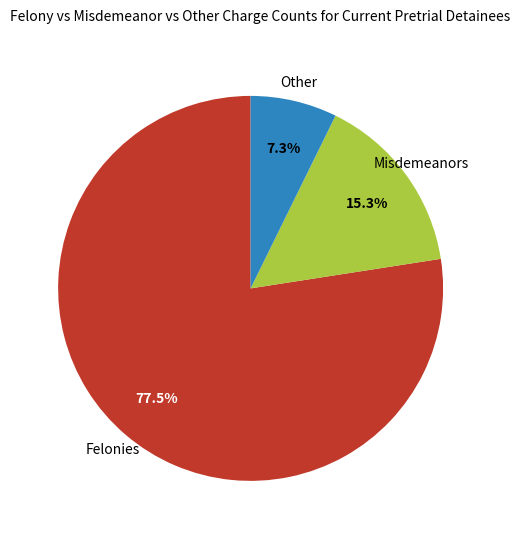

Which category has the biggest portion of the pie?

Felonies